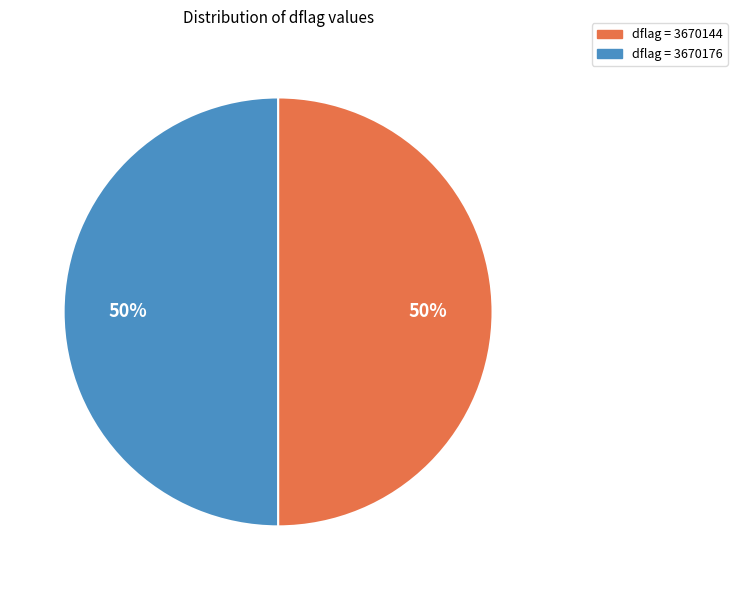

To the nearest percent, what is the average slice percentage?

50%